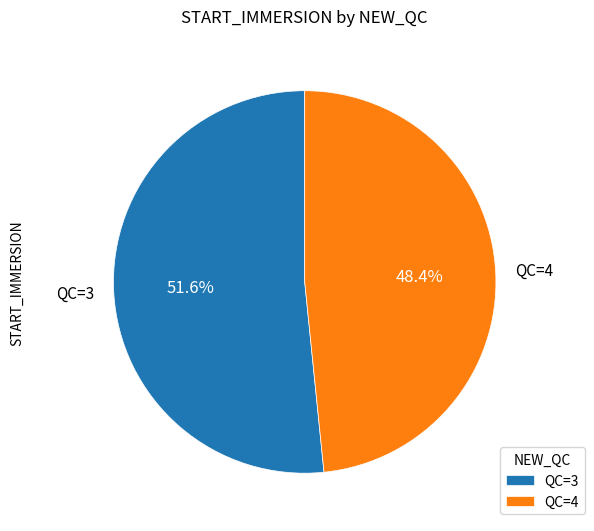

What is the largest slice in the pie chart?

QC=3